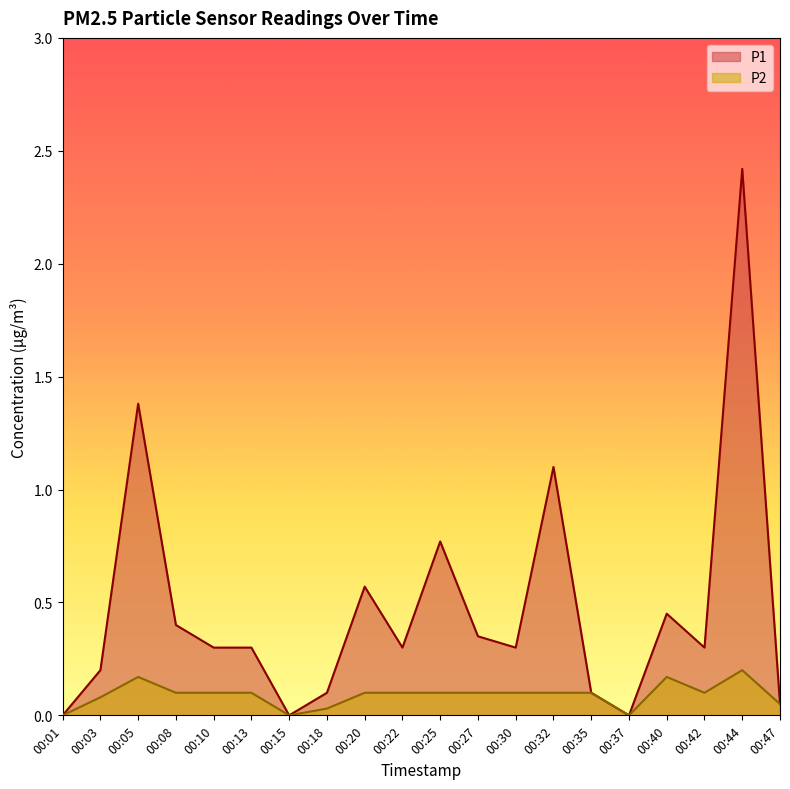

Reading right to left, extract all data points from this chart.

P1: 00:47=0.1	00:44=2.4	00:42=0.3	00:40=0.5	00:37=0.0	00:35=0.1	00:32=1.1	00:30=0.3	00:27=0.3	00:25=0.8	00:22=0.3	00:20=0.6	00:18=0.1	00:15=0.0	00:13=0.3	00:10=0.3	00:08=0.4	00:05=1.4	00:03=0.2	00:01=0.0
P2: 00:47=0.1	00:44=0.2	00:42=0.1	00:40=0.2	00:37=0.0	00:35=0.1	00:32=0.1	00:30=0.1	00:27=0.1	00:25=0.1	00:22=0.1	00:20=0.1	00:18=0.0	00:15=0.0	00:13=0.1	00:10=0.1	00:08=0.1	00:05=0.2	00:03=0.1	00:01=0.0